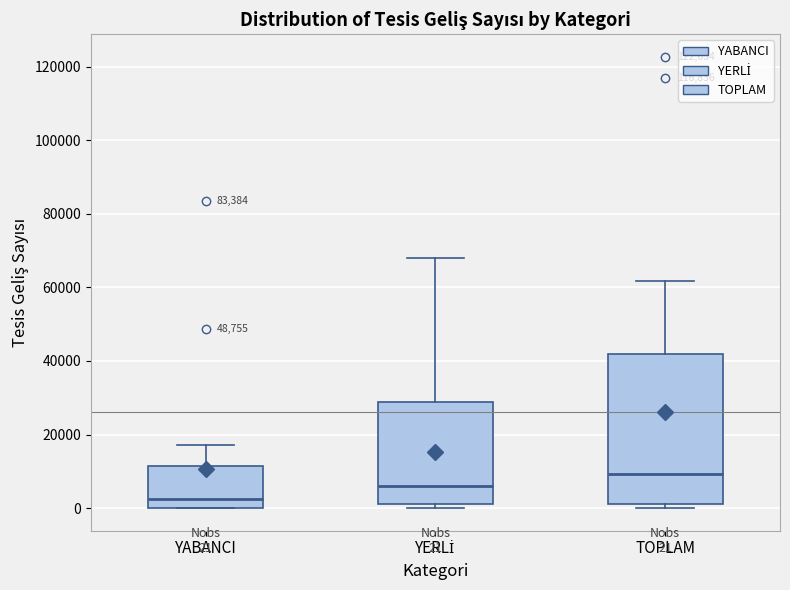

Which box's median line is the highest?

TOPLAM